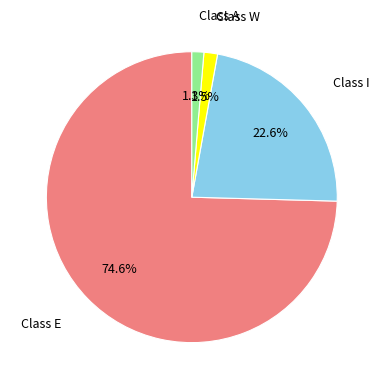

Between Class I and Class A, which is larger?

Class I